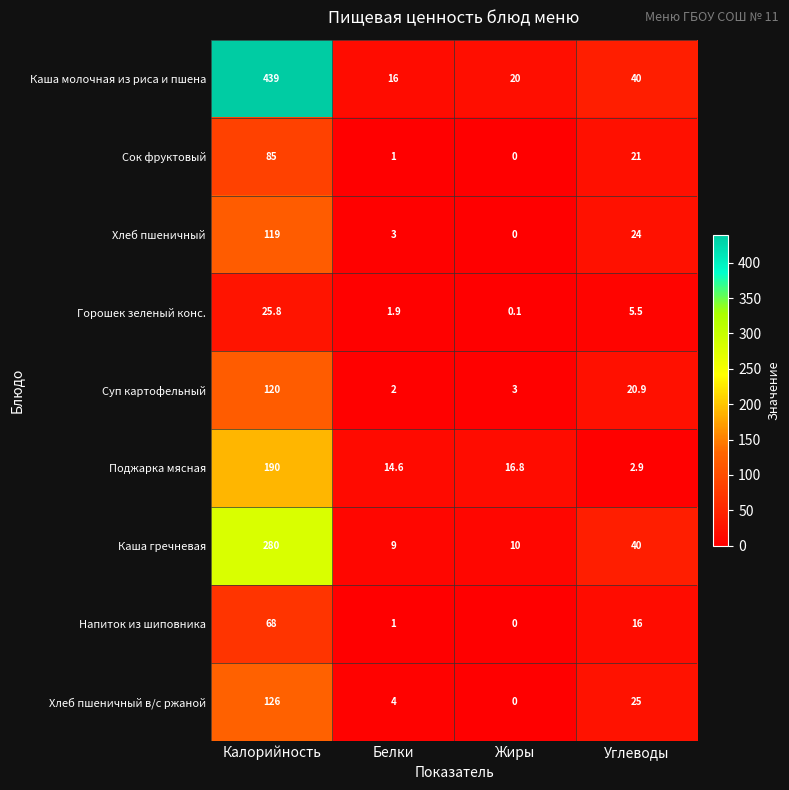

What is the approximate value of Сок фруктовый at Белки?

1.0